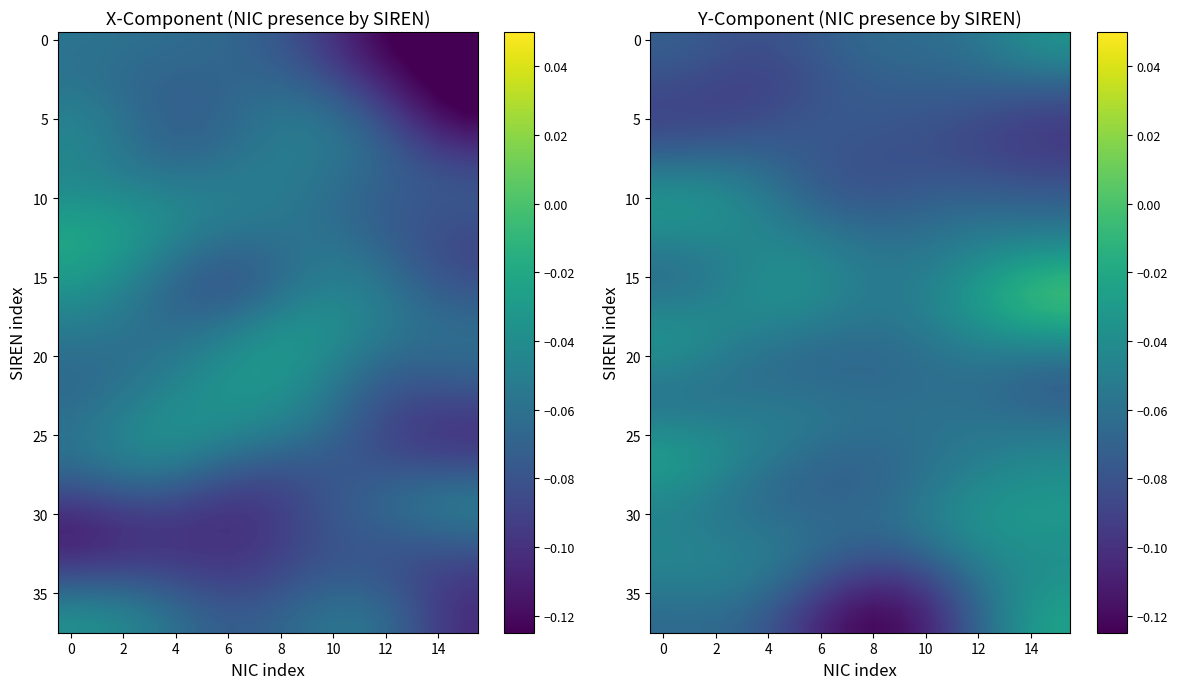

True or false: 35 has a value of -0.1 at 8.

True